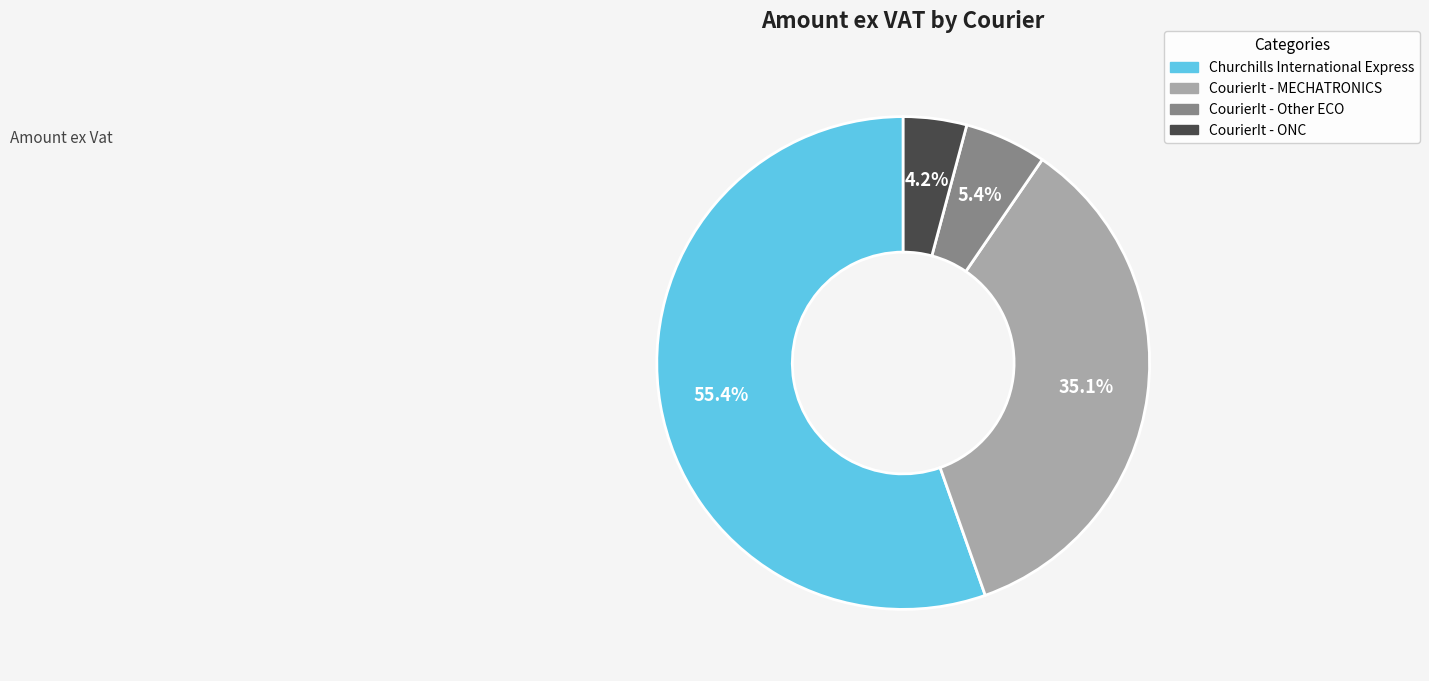

Is there any slice that represents more than half of the pie?

Yes